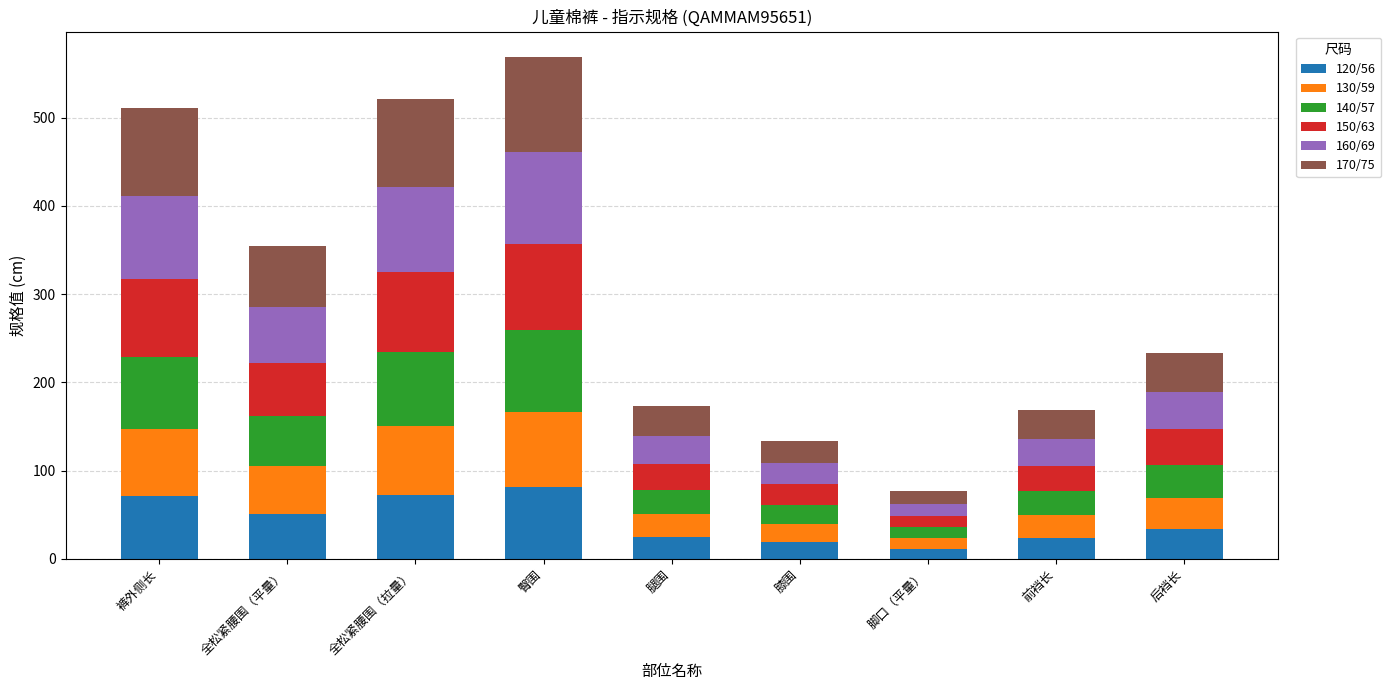

The value of 120/56 at 裤外侧长 is 71.0. True or false?

True